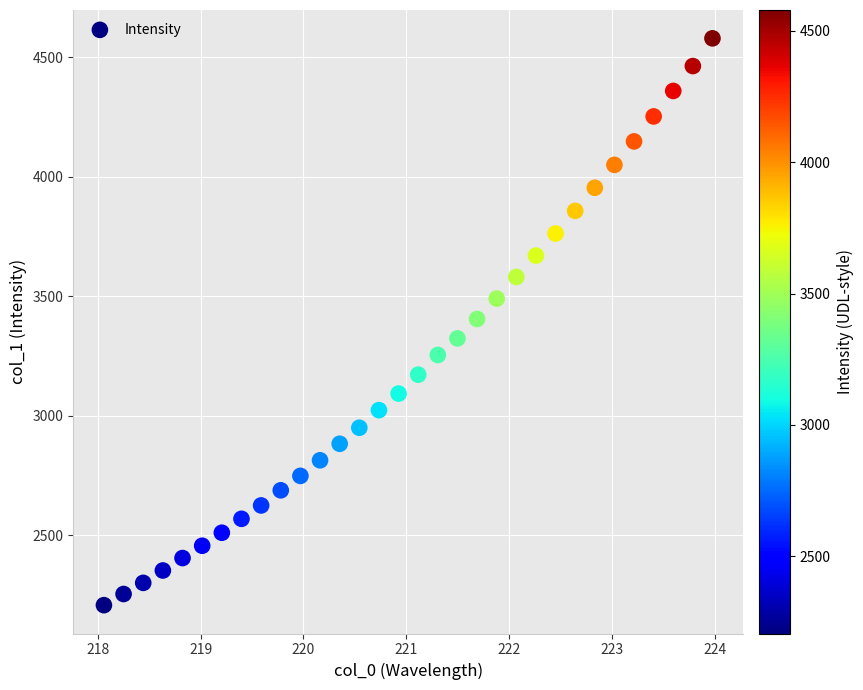

What is the range of Y values (max minus min)?

2372.0